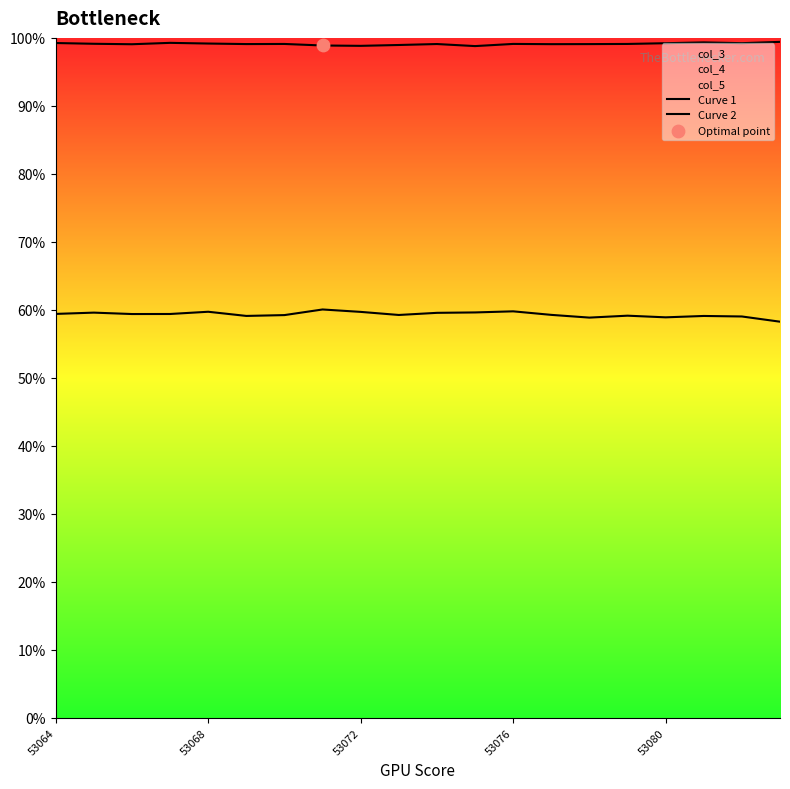

Which series has the largest Y range (max minus min)?

Curve 2